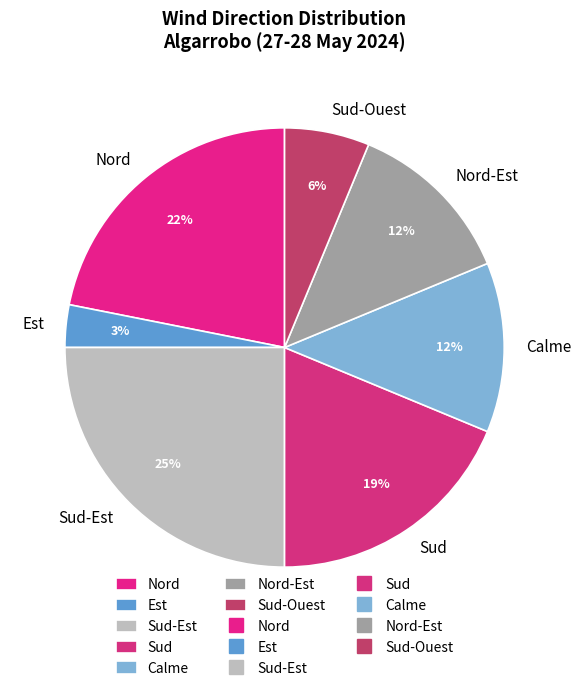

Which has a higher value, Nord or Est?

Nord